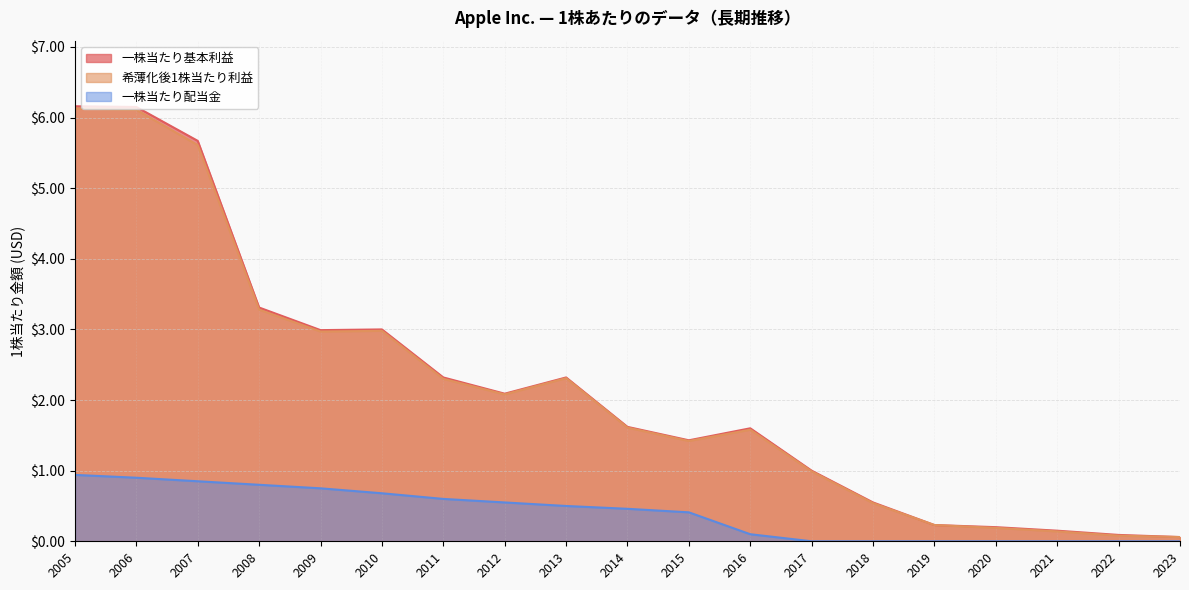

What is the sum of all 希薄化後1株当たり利益 values?

40.6